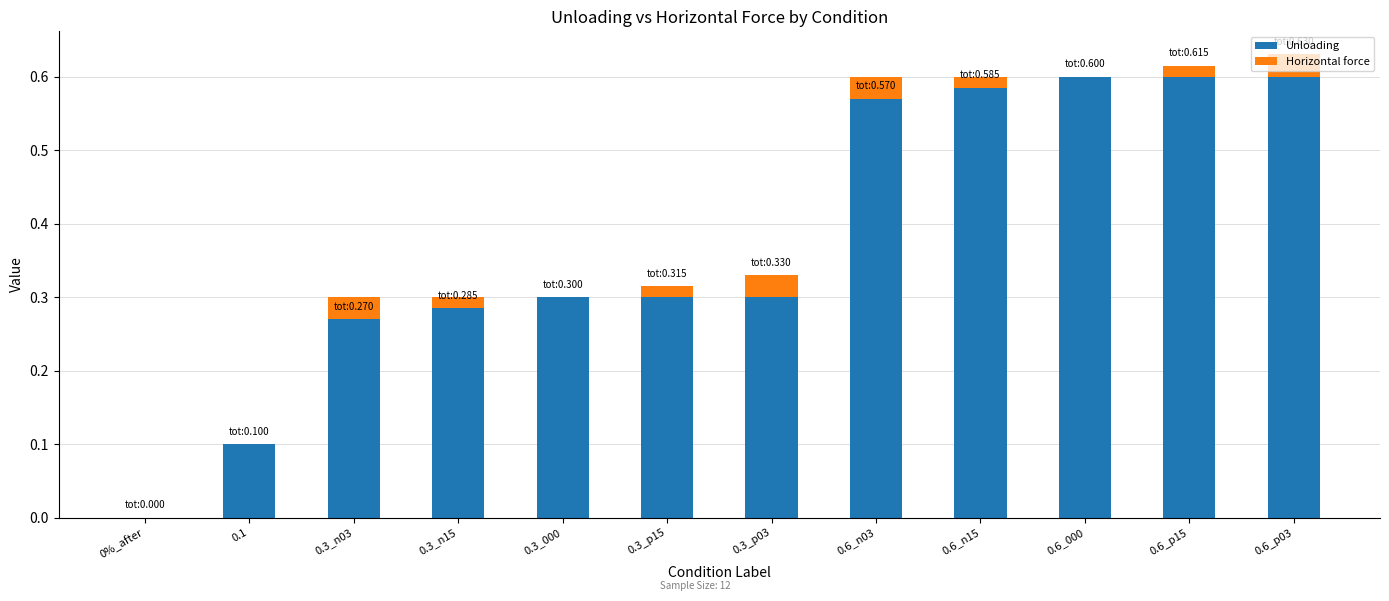

How many negative values does the Horizontal force series have?

4